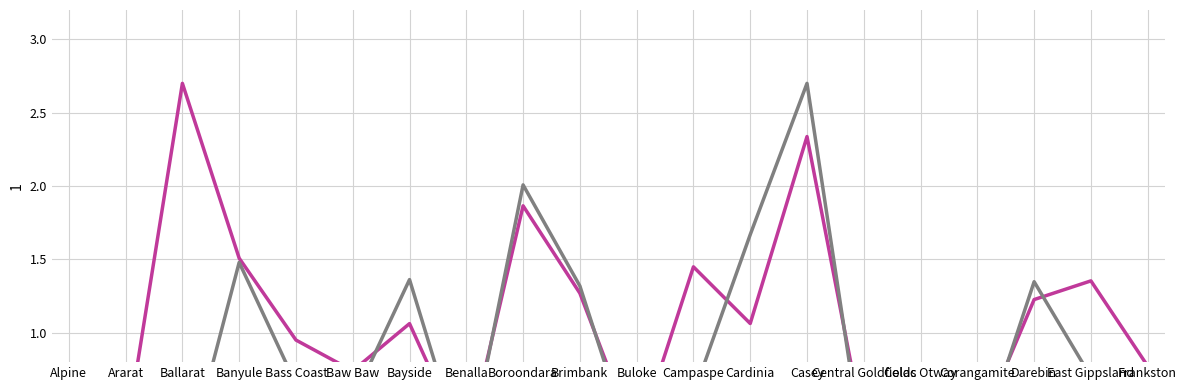

True or false: Business & Economic Services Total has a value of 1.7 at Ballarat.

False